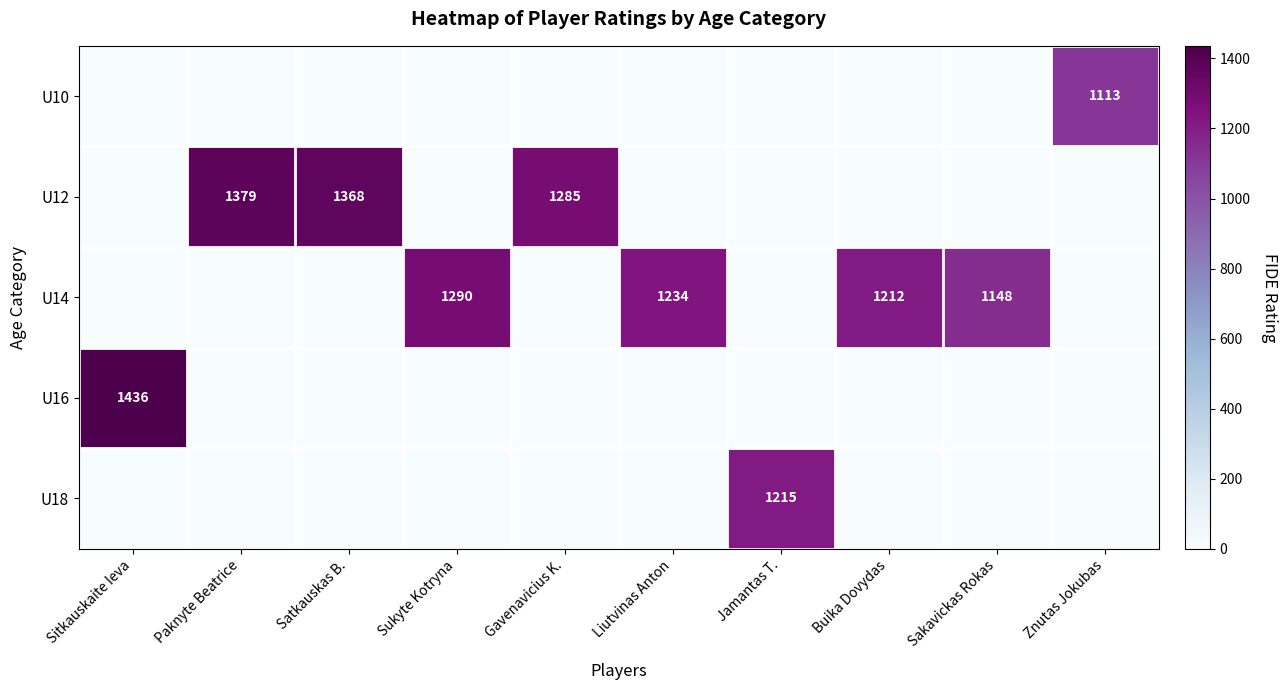

The value of U16 at Sitkauskaite Ieva is 699. True or false?

False